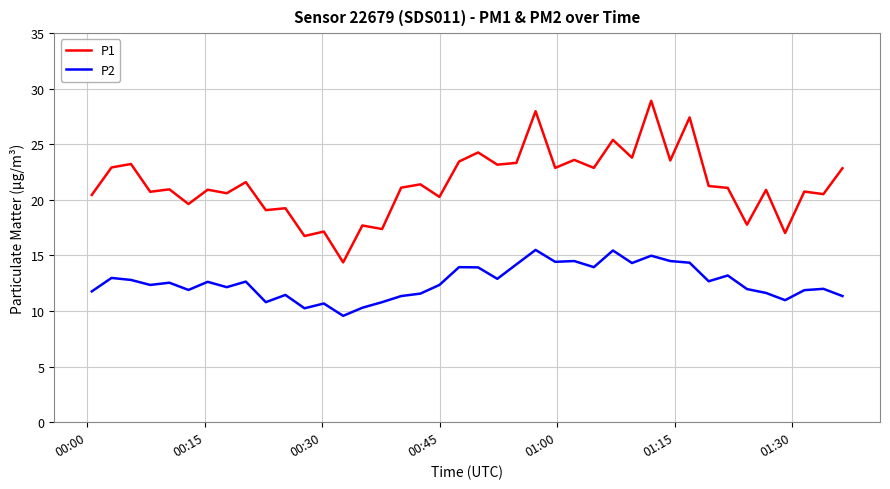

List the series in order of their overall mean, highest first.

P1, P2